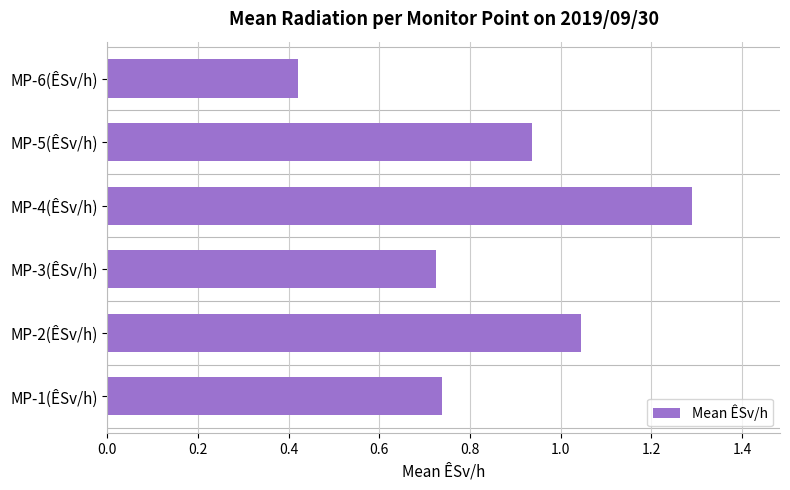

How many data points does each series have?

6